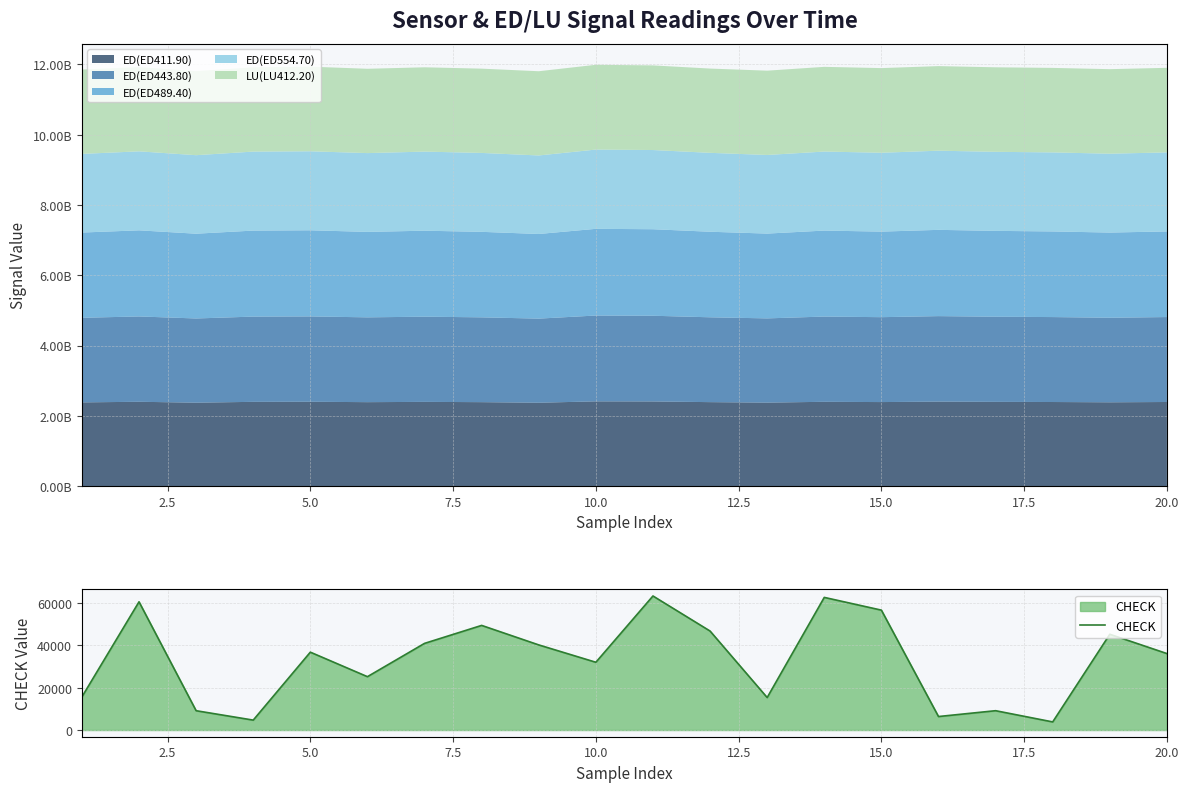

What is the highest value of the CHECK series?

63220